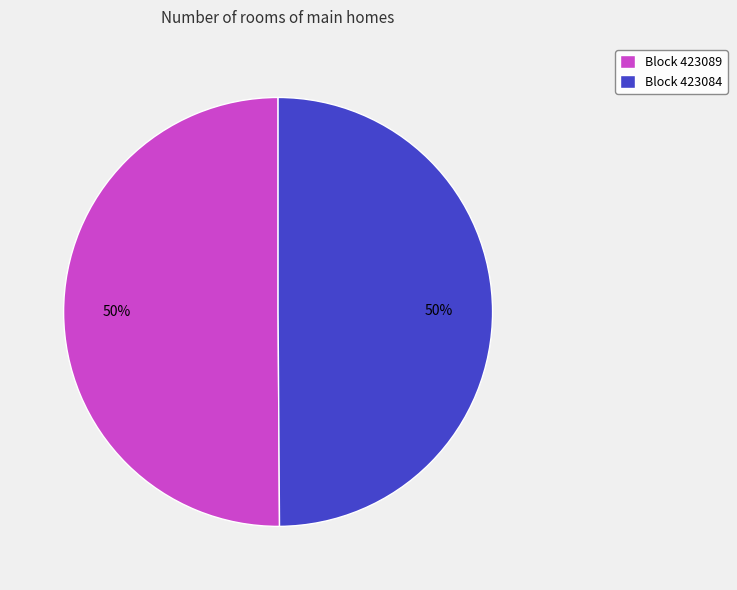

What is the ratio of the value at Block 423089 to the value at Block 423084?

1.0